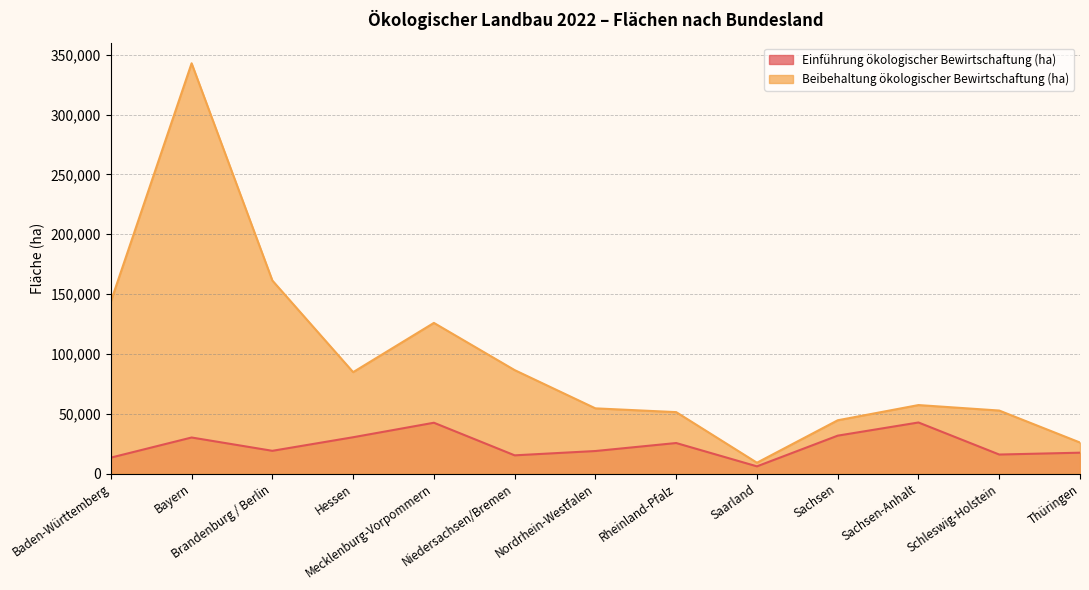

Which series has the largest total across all categories?

Beibehaltung ökologischer Bewirtschaftung (ha)